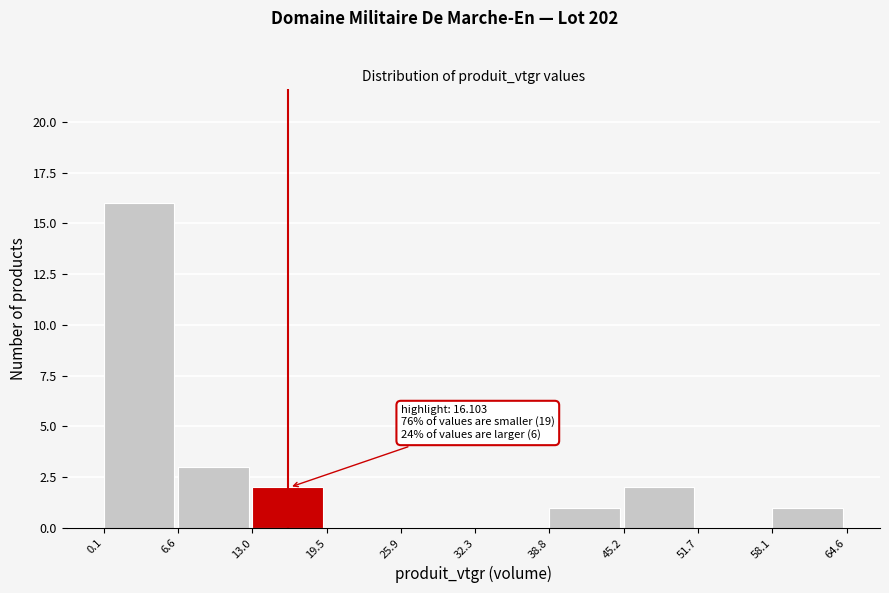

Over which range of the x-axis is the bar tallest?

0.1 to 6.6